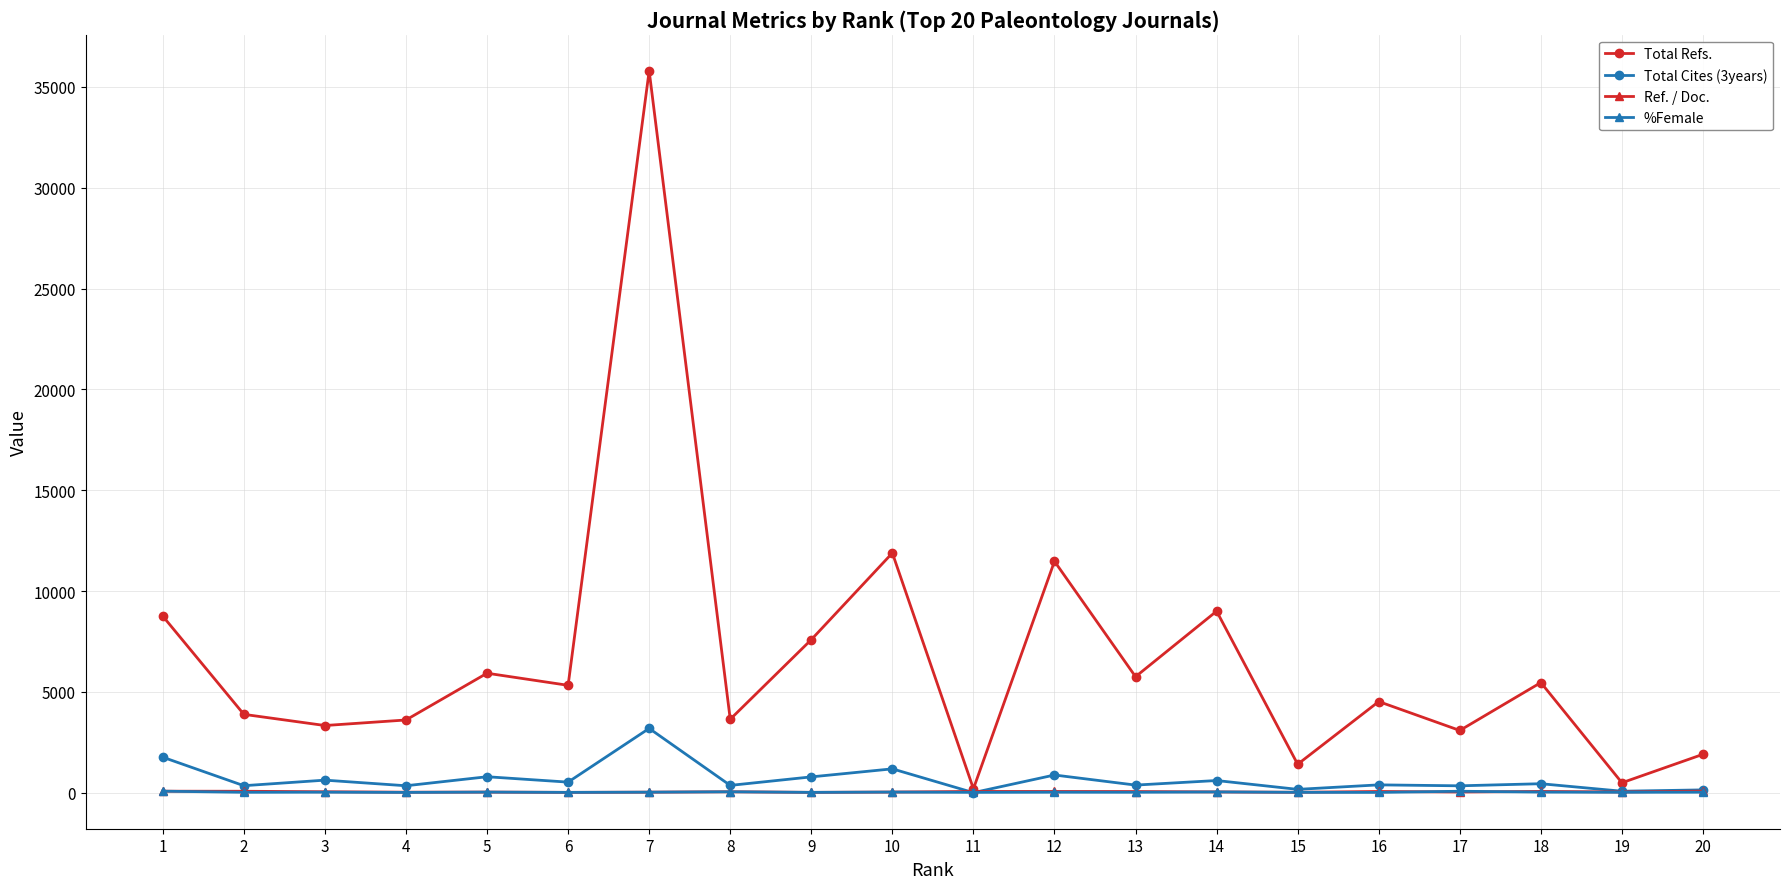

At how many categories does at least one series exceed 9955?

3